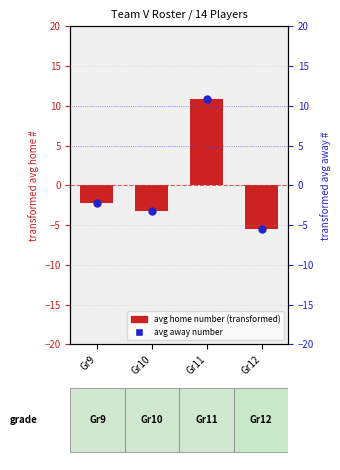

Which series has the largest Y range (max minus min)?

avg home number (transformed)